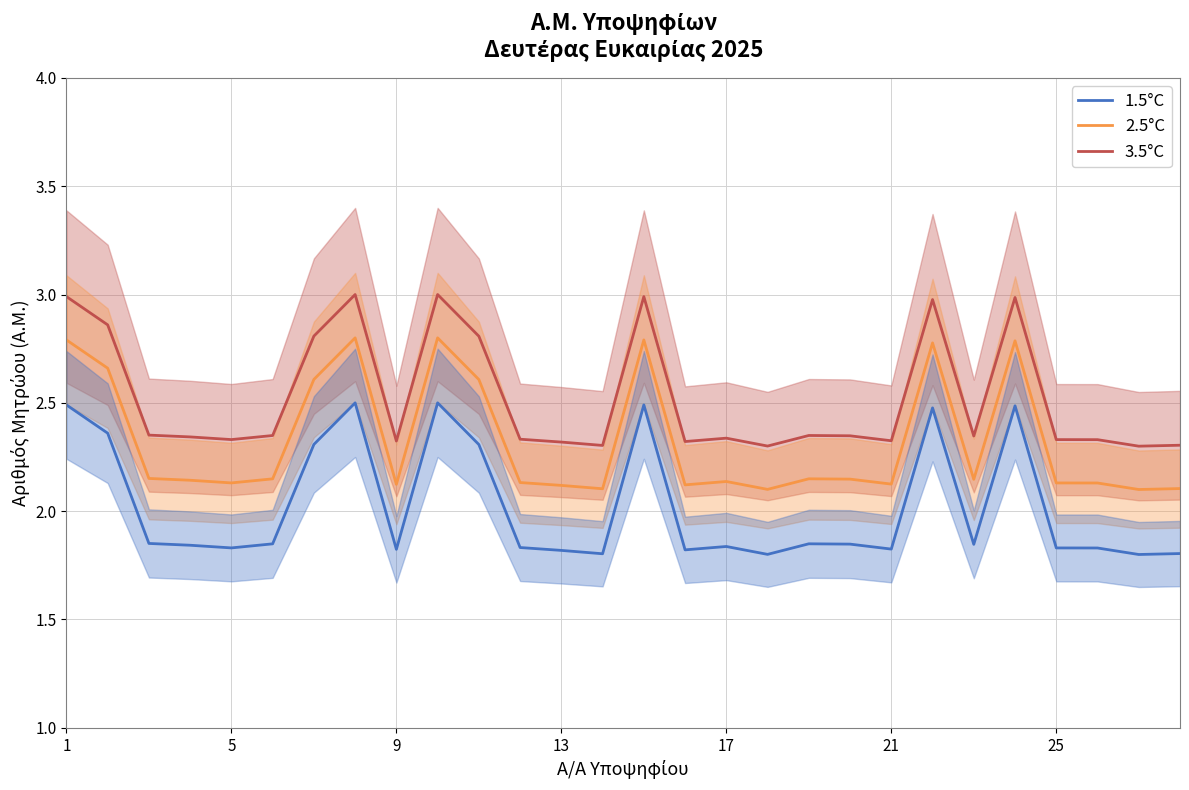

True or false: 1.5°C and 3.5°C intersect in this chart.

False